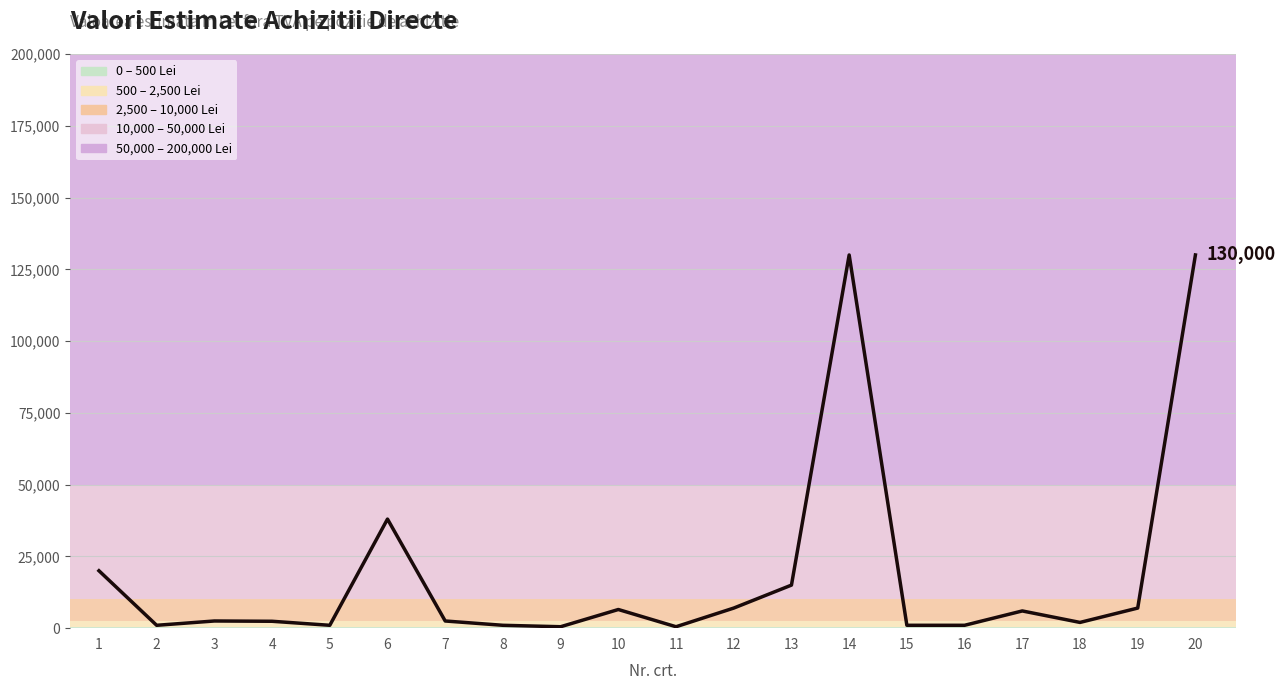

Is this an area chart (filled region under the line)?

No